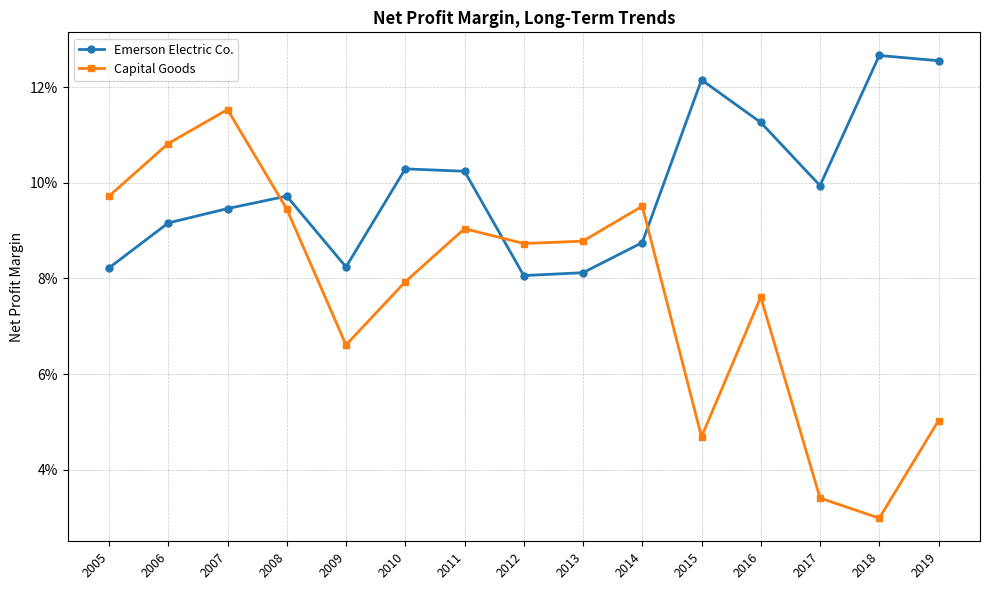

What are all the series names shown in the legend?

Emerson Electric Co., Capital Goods